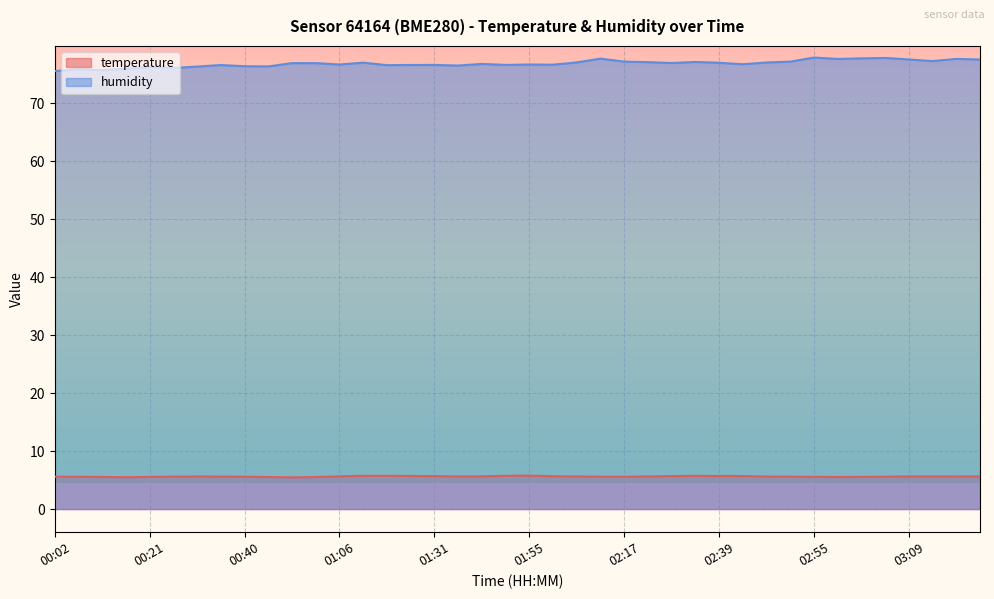

How many lines are shown in the chart?

2